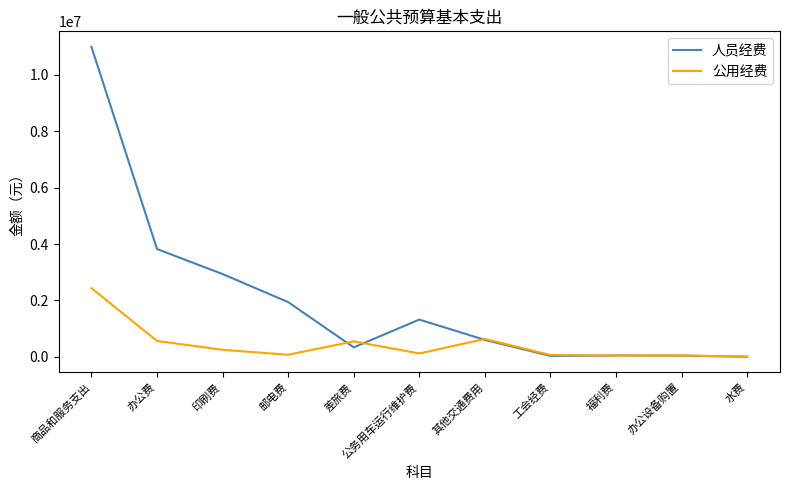

Where is 人员经费 nearest to the value 5499971?

办公费